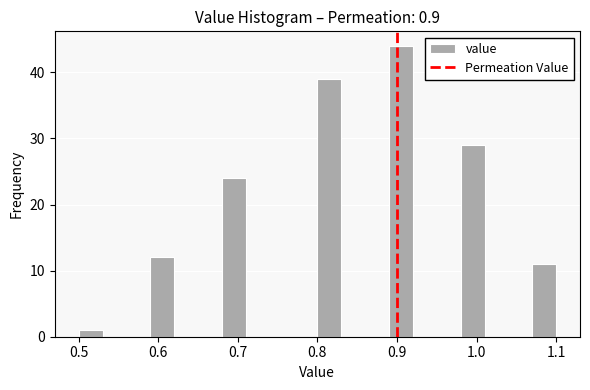

Around what value on the x-axis is the tallest bar? Give the approximate position of its centre, as read against the axis.

0.91